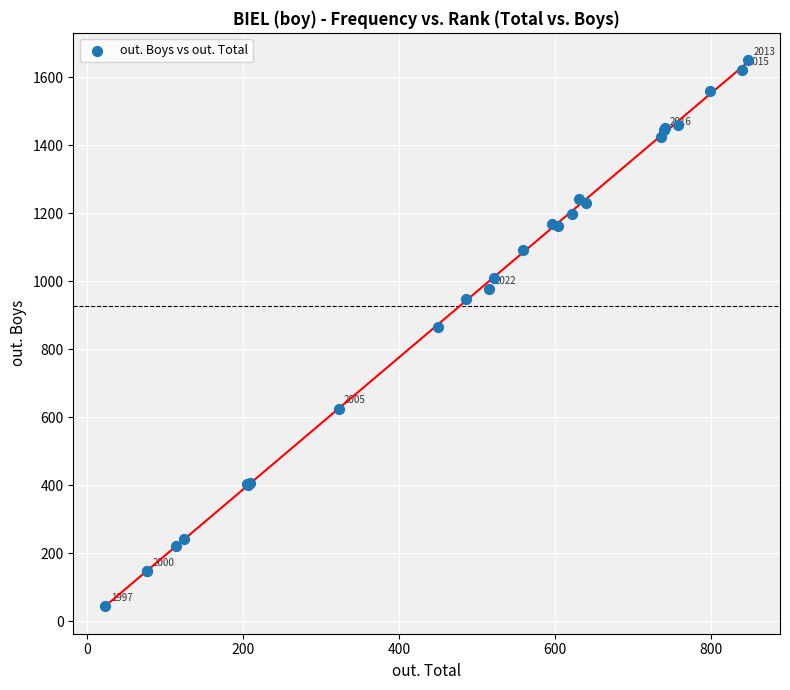

What Y value in the scatter plot is closest to 846?

865